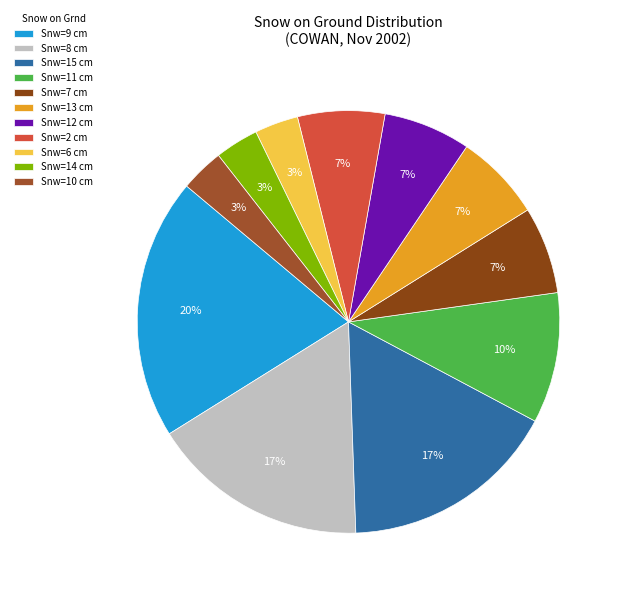

How many segments does this pie chart have?

11